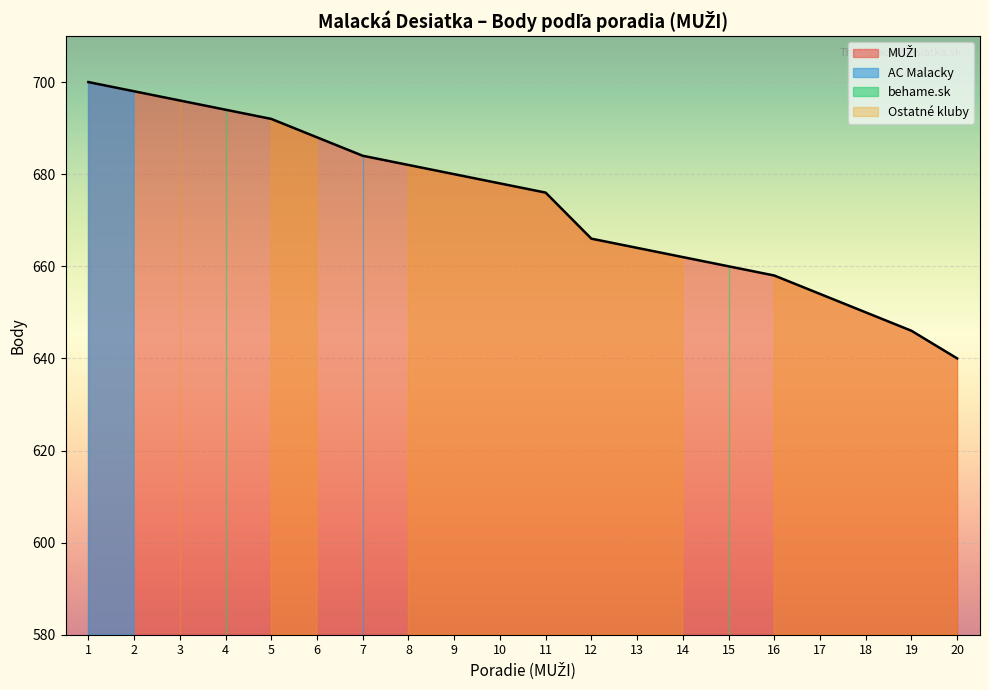

At how many categories does at least one series exceed 170?

20